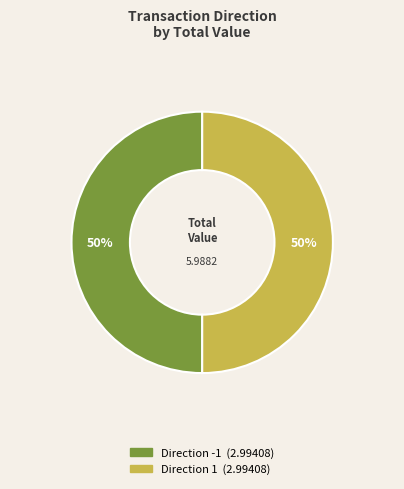

To the nearest percent, what is the average slice percentage?

50%